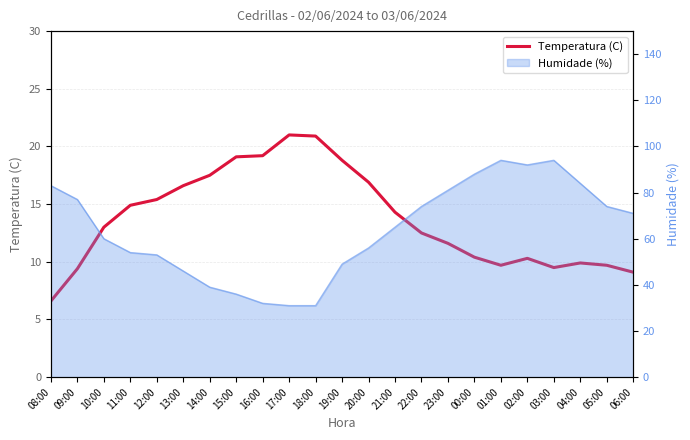

What position from the right is 01:00?

6